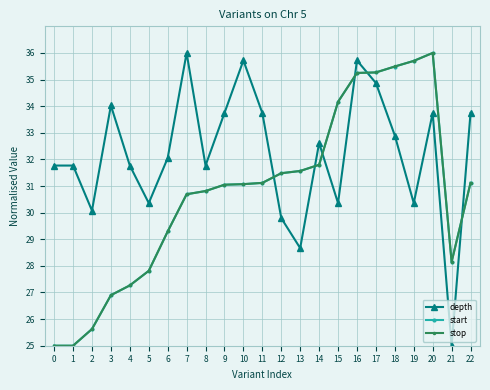

Does the chart display data point markers on the line(s)?

Yes